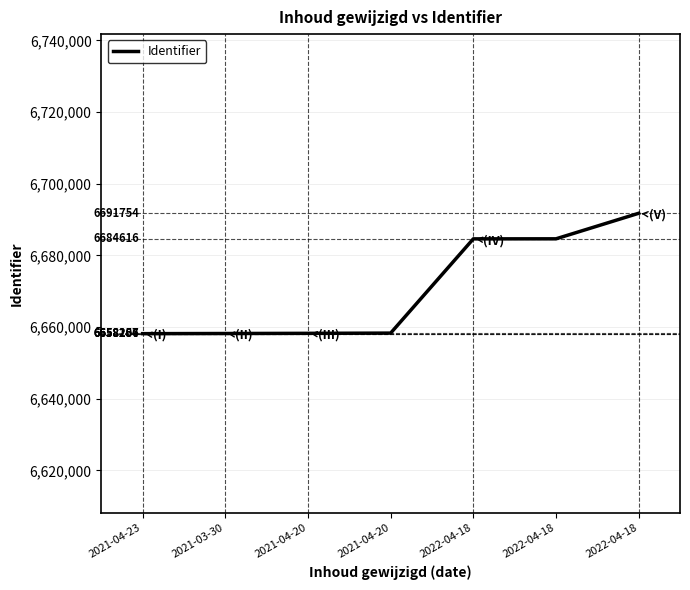

List the labels in order of value, smallest first.

2021-04-23, 2021-03-30, 2021-04-20, 2021-04-20, 2022-04-18, 2022-04-18, 2022-04-18